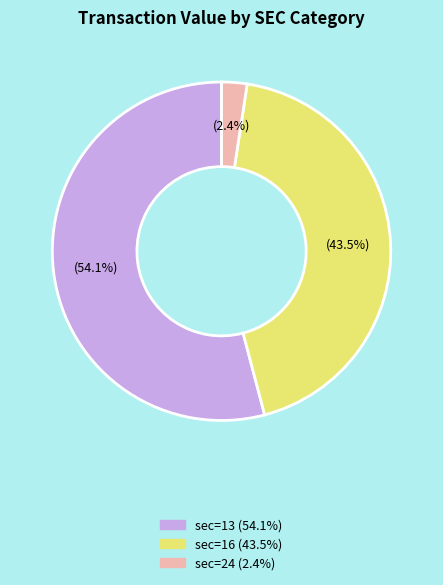

Count the number of slices in the pie.

3